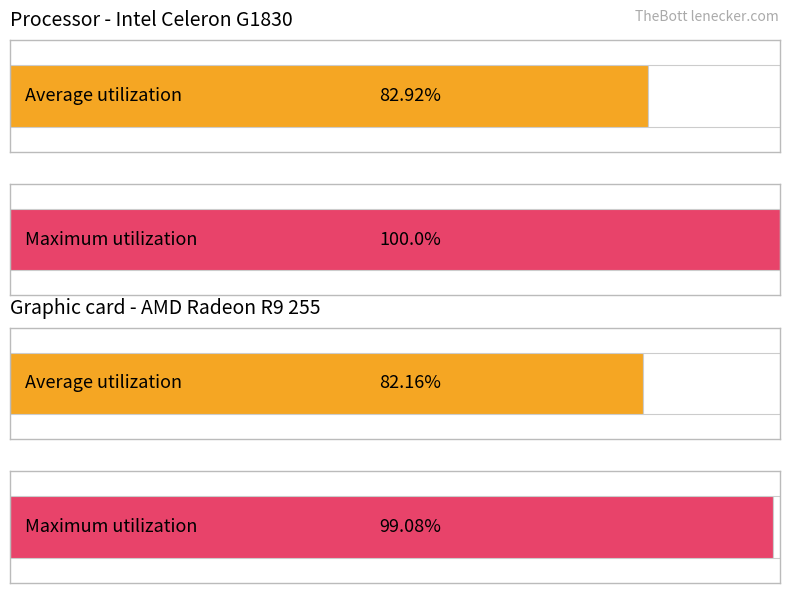

The value of ПД-31 at ВТОРНИК is 9. True or false?

False